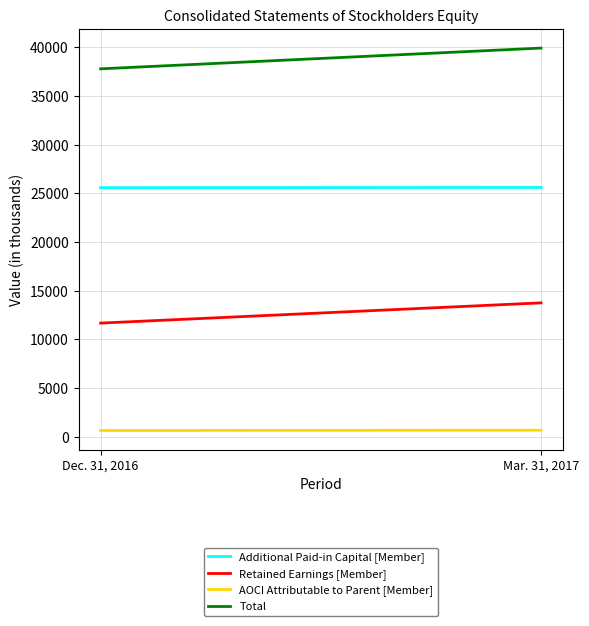

Reading left to right, extract all data points from this chart.

Additional Paid-in Capital [Member]: 25578	25604
Retained Earnings [Member]: 11671	13749
AOCI Attributable to Parent [Member]: 639	667
Total: 37788	39920